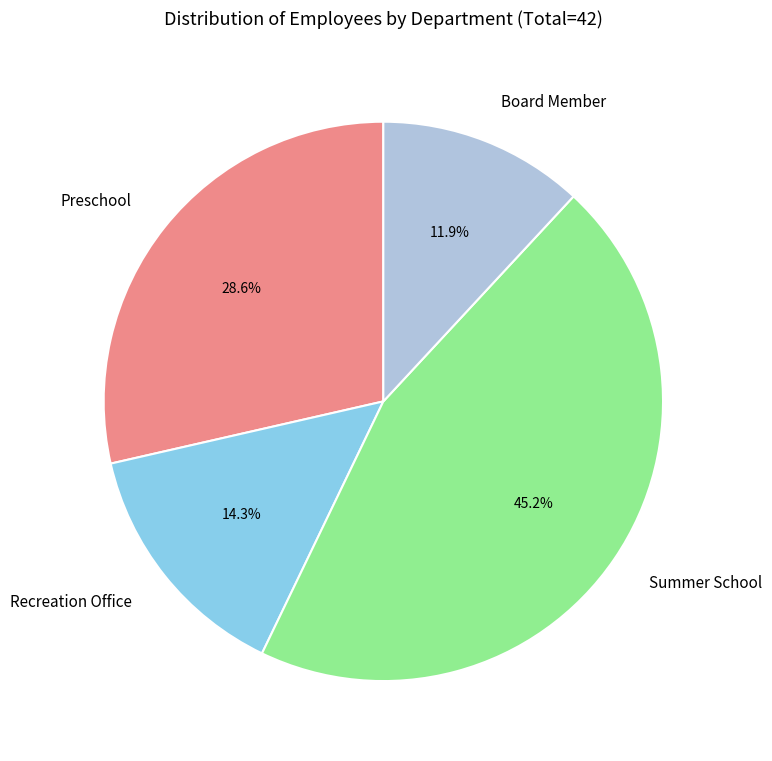

Does Preschool account for over 50% of the chart?

No